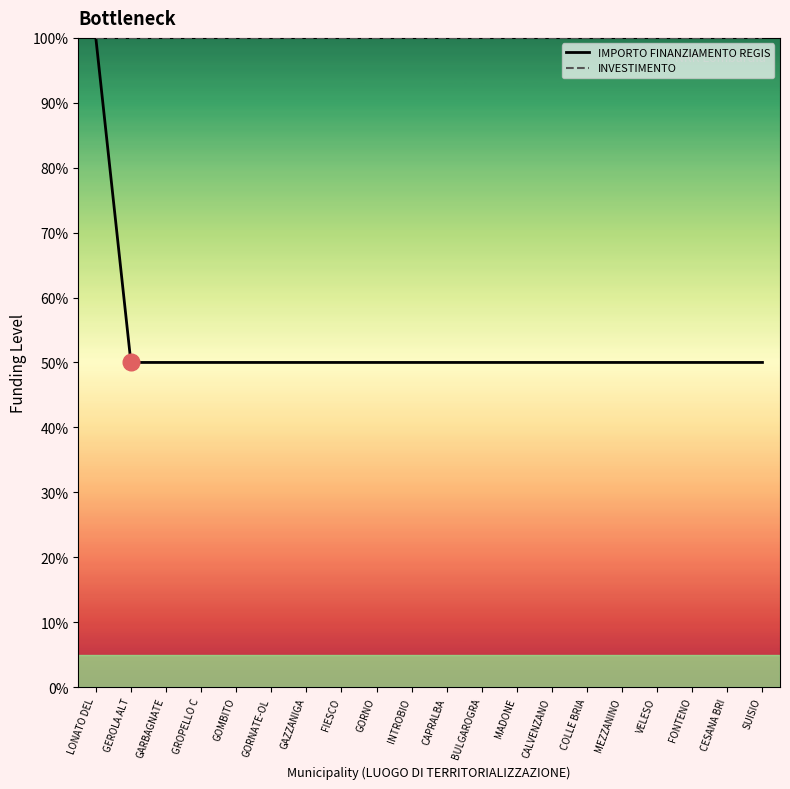

What is the spread (max minus min) of values at MADONE?

50